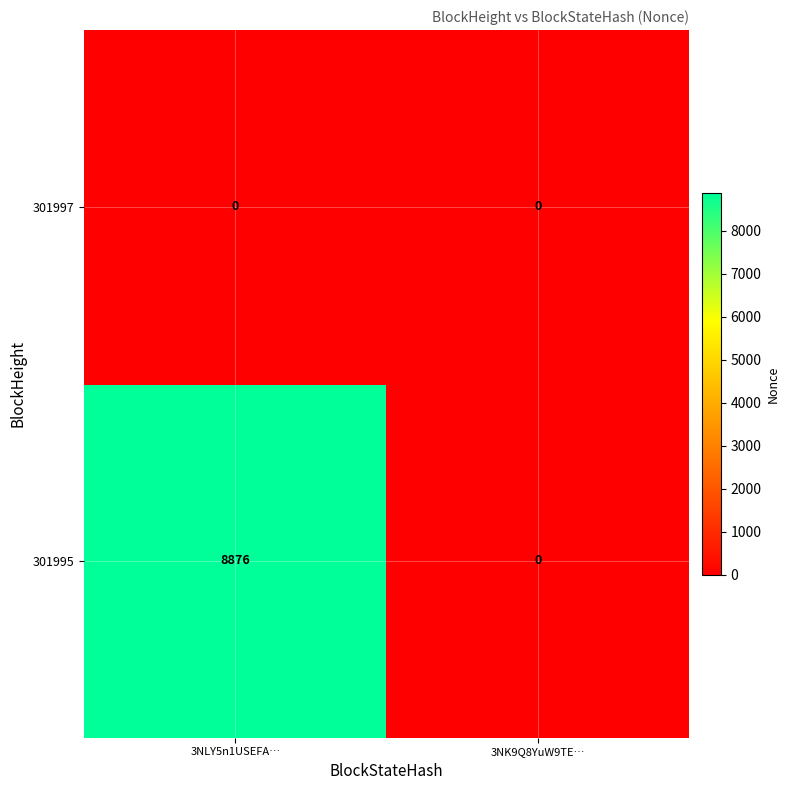

Which label corresponds to the largest value in the chart?

3NLY5n1USEFA…